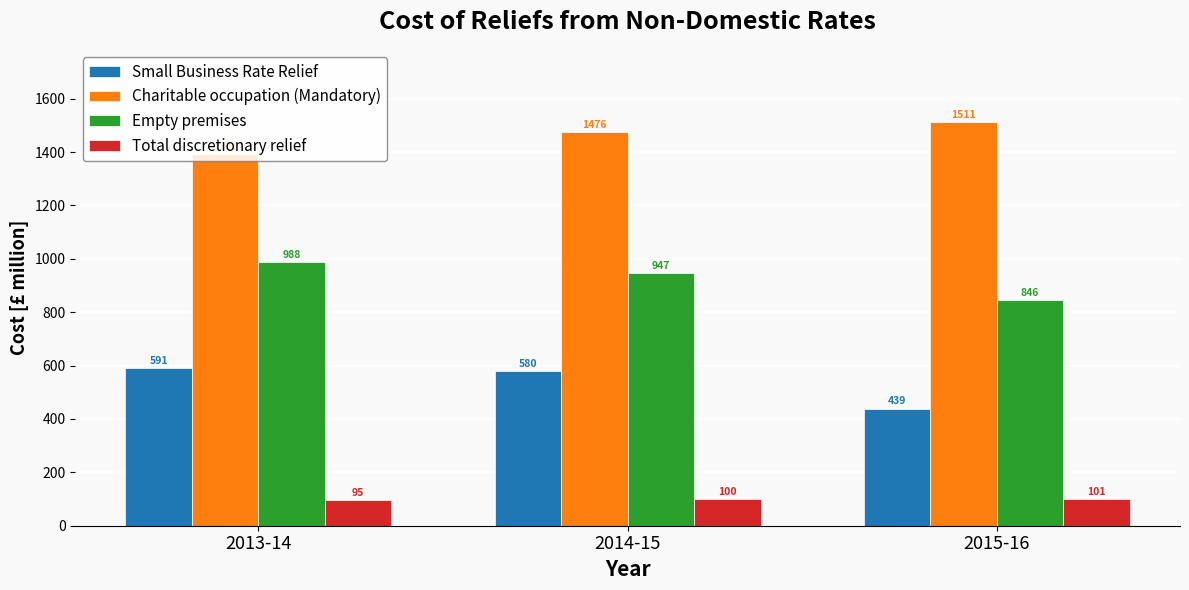

At which label does Total discretionary relief first exceed 99?

2014-15